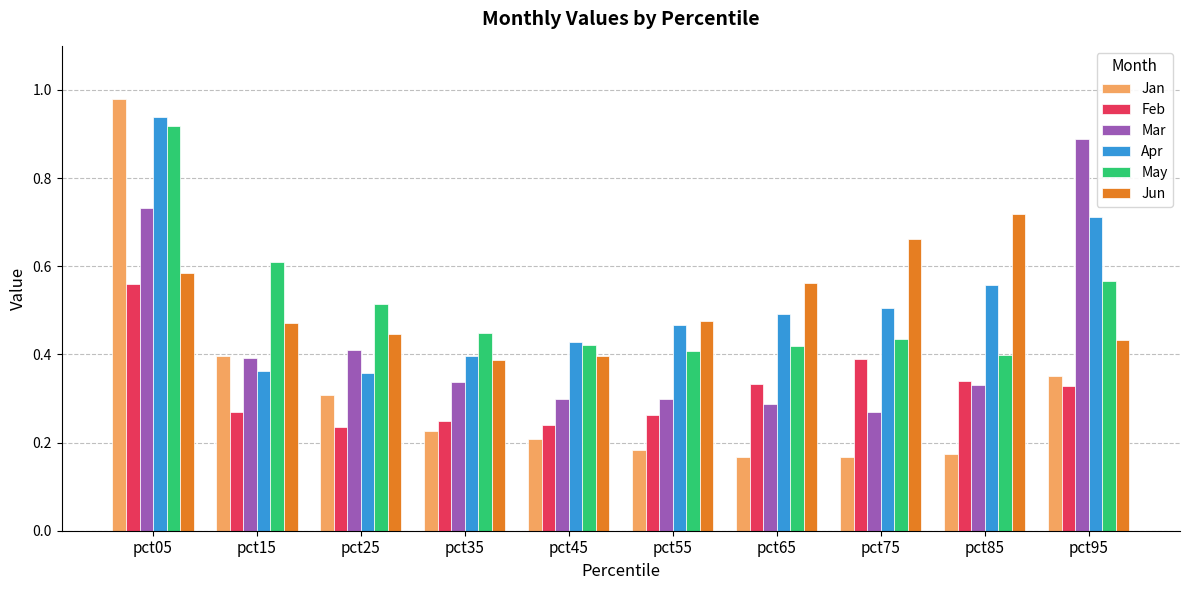

What is the sum of the Mar values at pct05 and pct15?

1.1